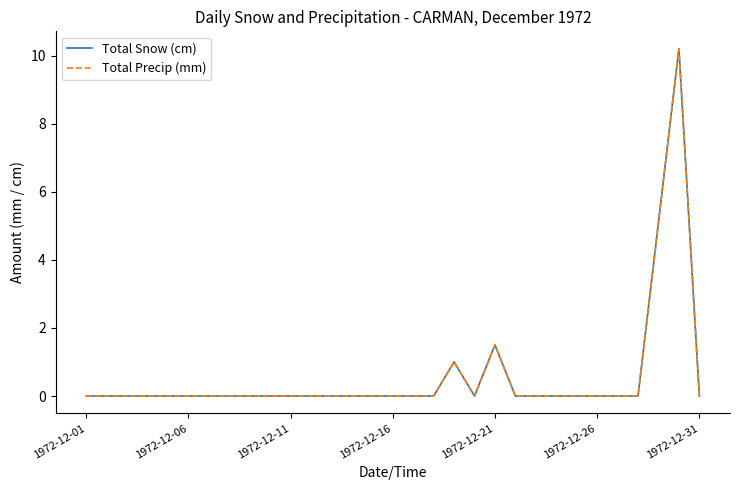

What is the average value of the Total Precip (mm) series?

0.6